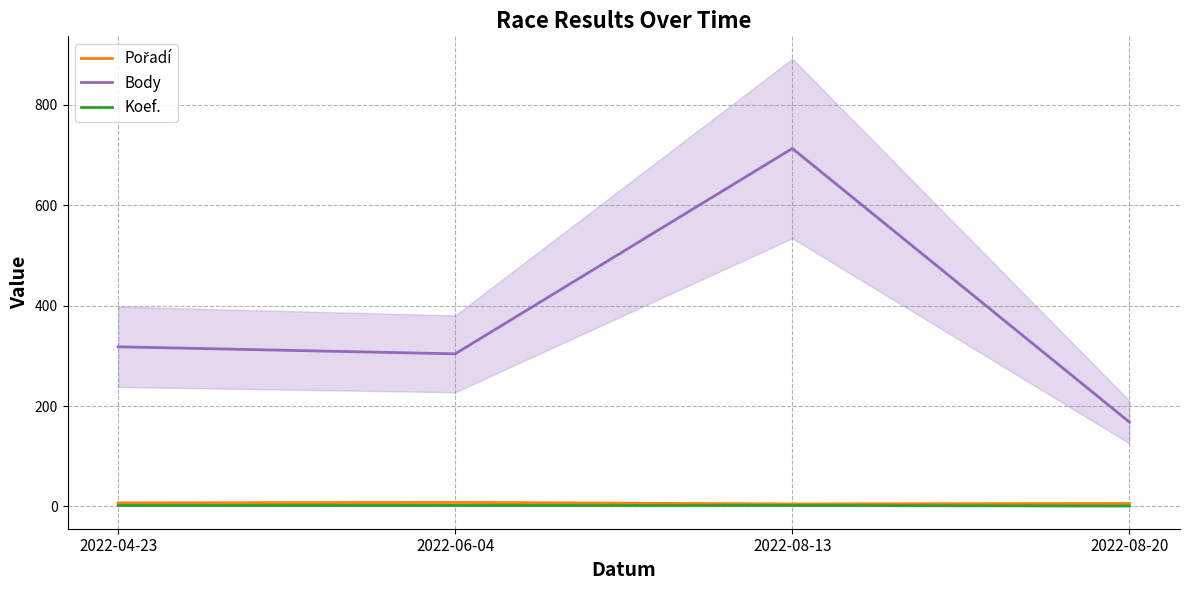

Reading right to left, list all the values displayed in this chart.

Pořadí: 2022-08-20=6	2022-08-13=5	2022-06-04=8	2022-04-23=7
Body: 2022-08-20=168	2022-08-13=713	2022-06-04=304	2022-04-23=318
Koef.: 2022-08-20=1	2022-08-13=2	2022-06-04=2	2022-04-23=2